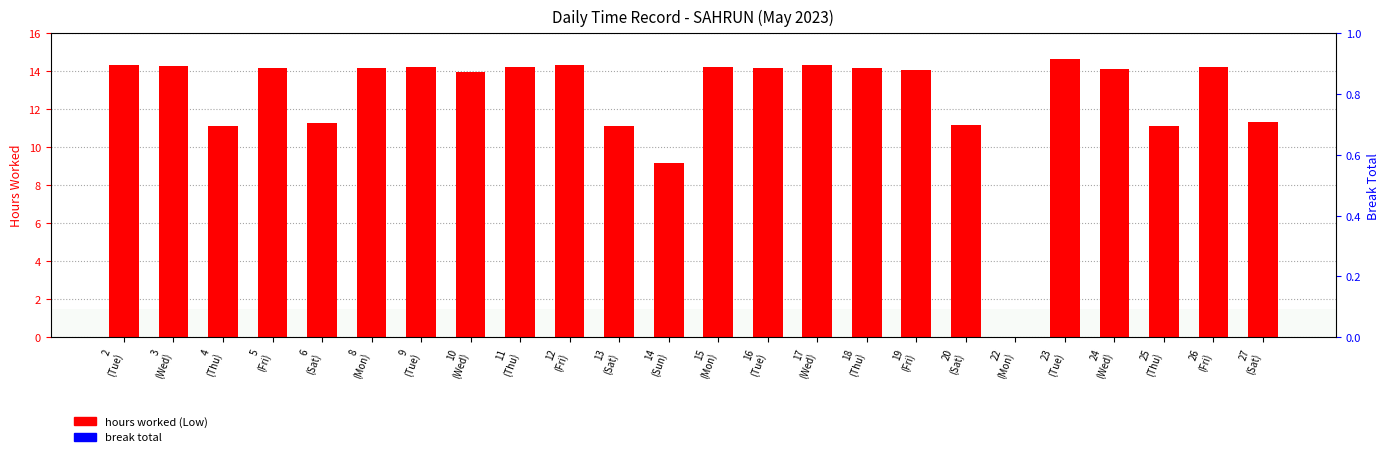

Rank the series by their average value, from lowest to highest.

break total, hours worked (Low)